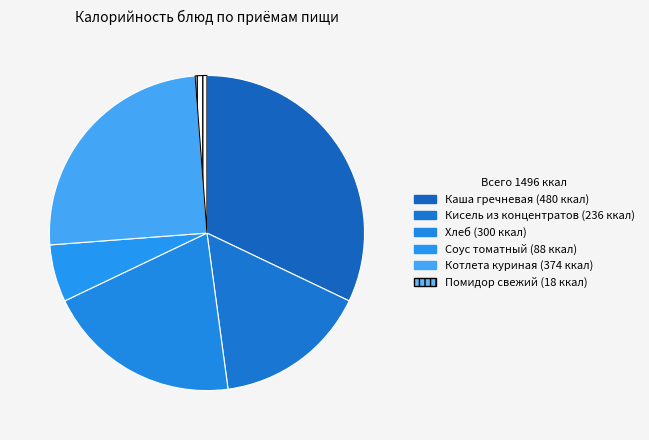

Which slice is the largest?

Каша гречневая (Завтрак)